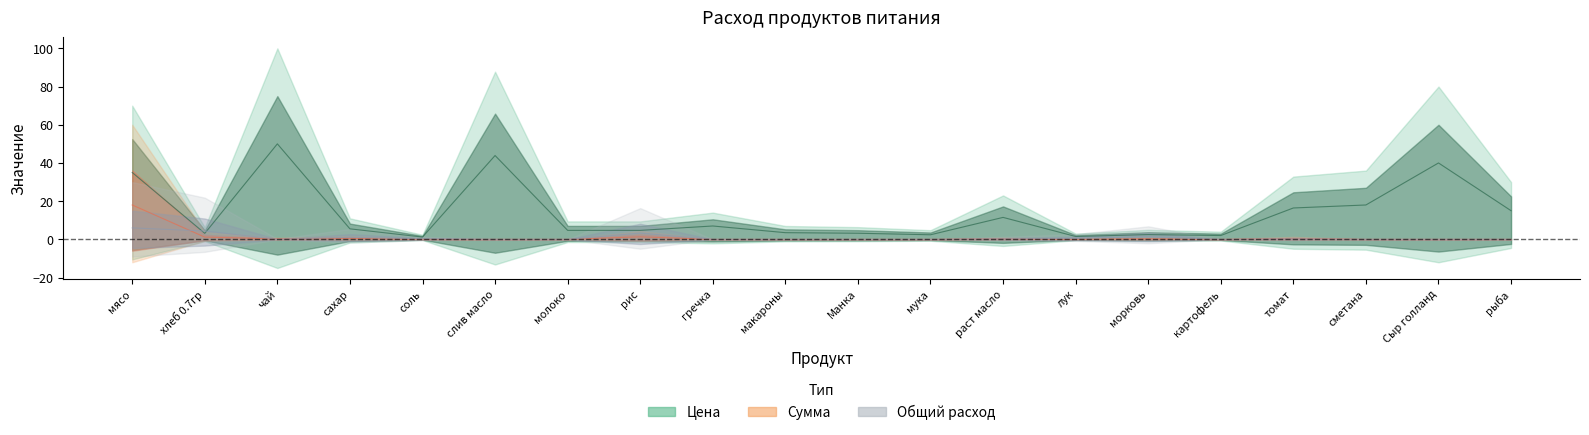

True or false: Цена has more than 2 interior local peaks.

True